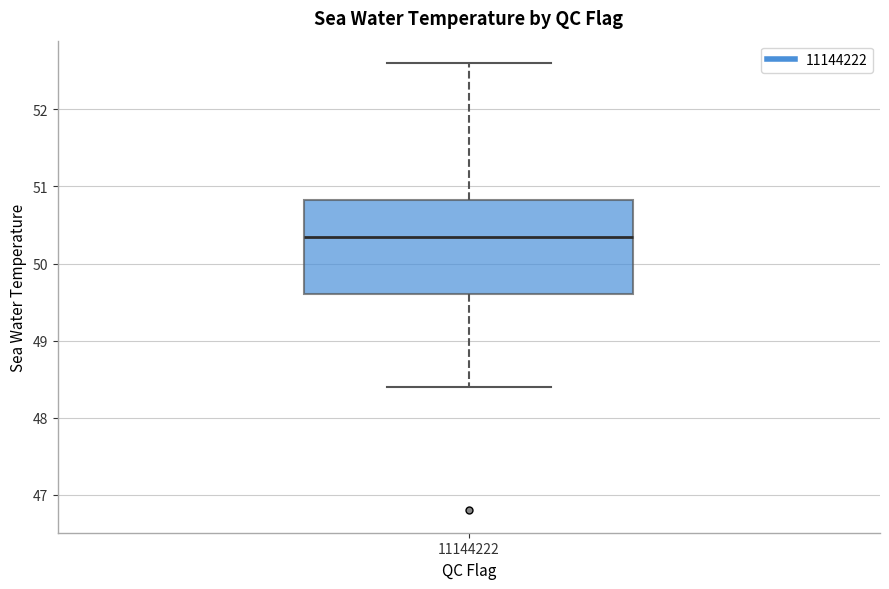

Where does the lower whisker of the box at x = 11144222 end on the y-axis? The values are not printed on the chart, so give them approximately, as read against the axis.

48.4